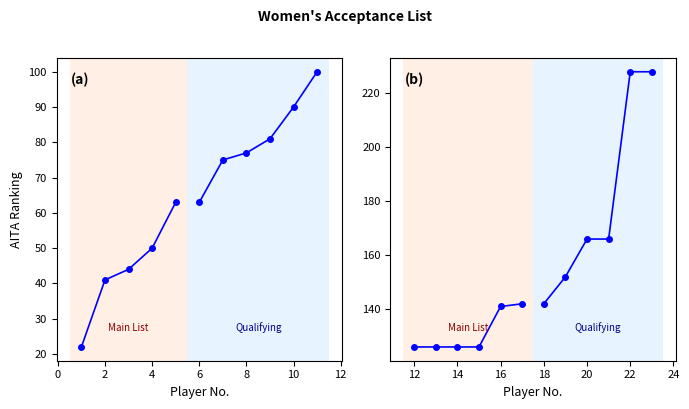

Which category has the lowest value across all series?

1